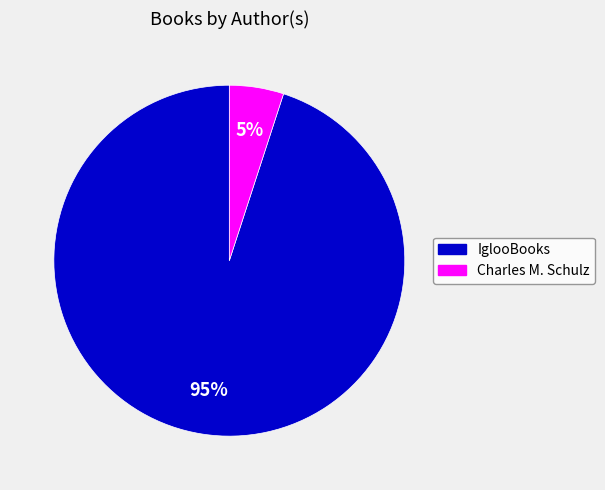

Between IglooBooks and Charles M. Schulz, which is larger?

IglooBooks